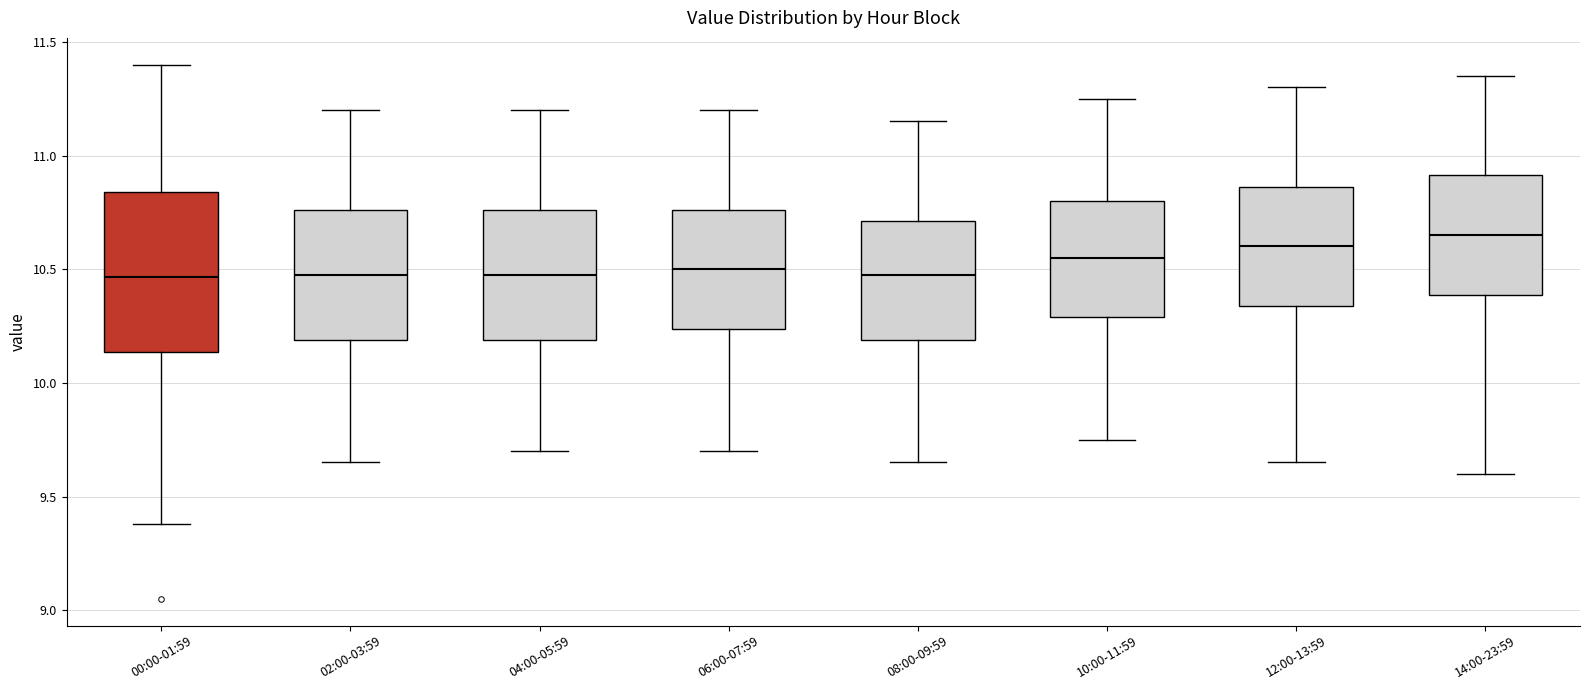

Reading left to right, transcribe this box plot: for each box, give where its median line is, the range the box spans, and where its two whiskers end, as read against the y-axis. The values are not printed on the chart, so give them approximately, as read against the axis.

00:00-01:59: median 10.45, box 10.15 to 10.85, whiskers 9.40 to 11.40
02:00-03:59: median 10.50, box 10.20 to 10.75, whiskers 9.65 to 11.20
04:00-05:59: median 10.50, box 10.20 to 10.75, whiskers 9.70 to 11.20
06:00-07:59: median 10.50, box 10.25 to 10.75, whiskers 9.70 to 11.20
08:00-09:59: median 10.50, box 10.20 to 10.70, whiskers 9.65 to 11.15
10:00-11:59: median 10.55, box 10.30 to 10.80, whiskers 9.75 to 11.25
12:00-13:59: median 10.60, box 10.35 to 10.85, whiskers 9.65 to 11.30
14:00-23:59: median 10.65, box 10.40 to 10.90, whiskers 9.60 to 11.35